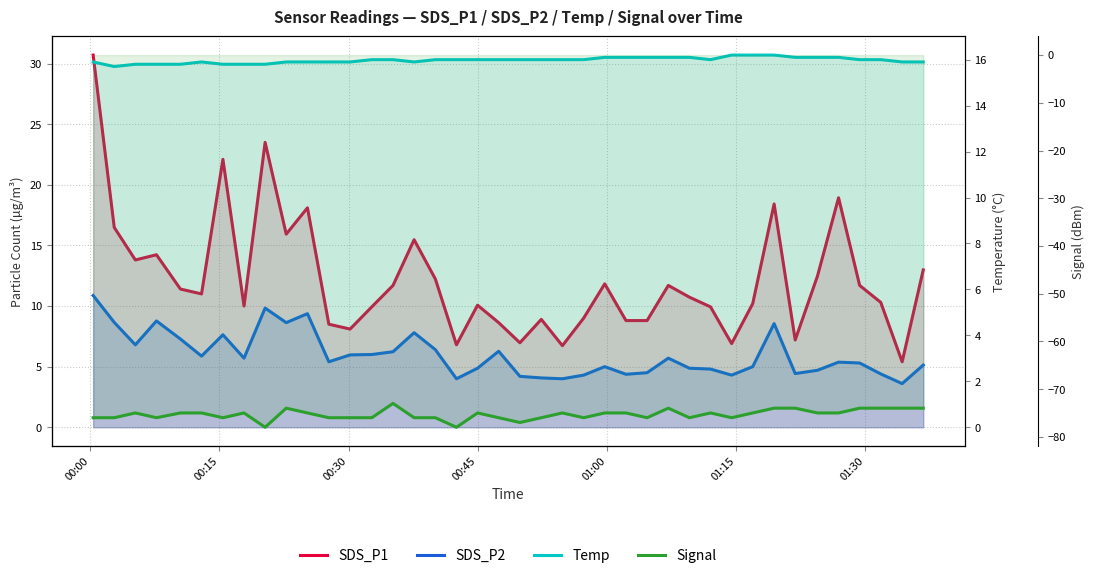

True or false: SDS_P2 and Signal intersect in this chart.

False